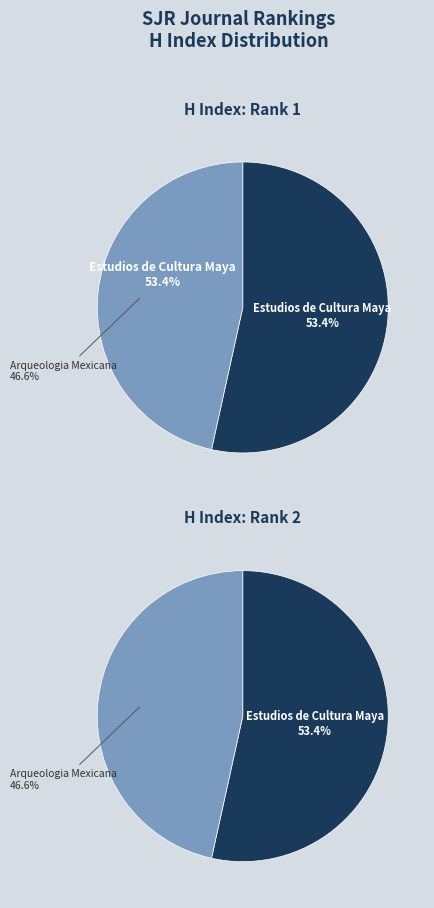

Rank the categories by value from lowest to highest.

Arqueologia Mexicana, Estudios de Cultura Maya